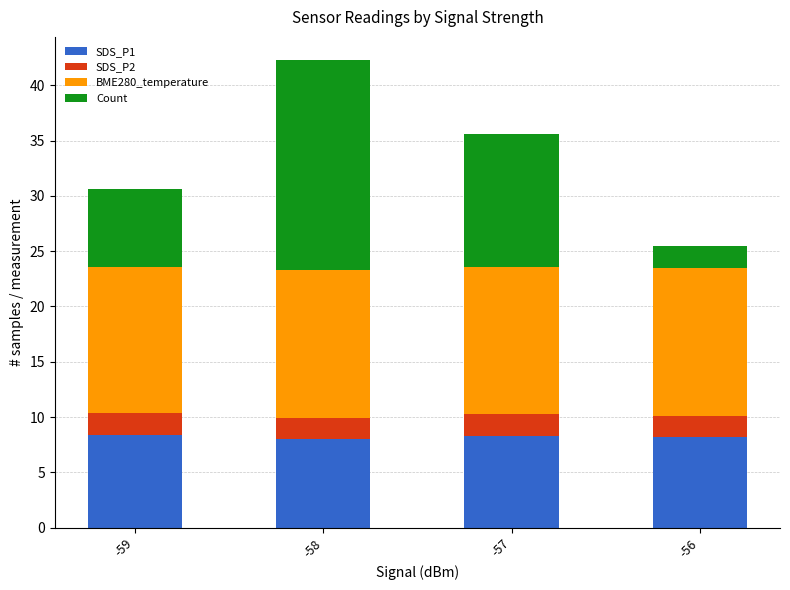

Are the bars horizontal?

No